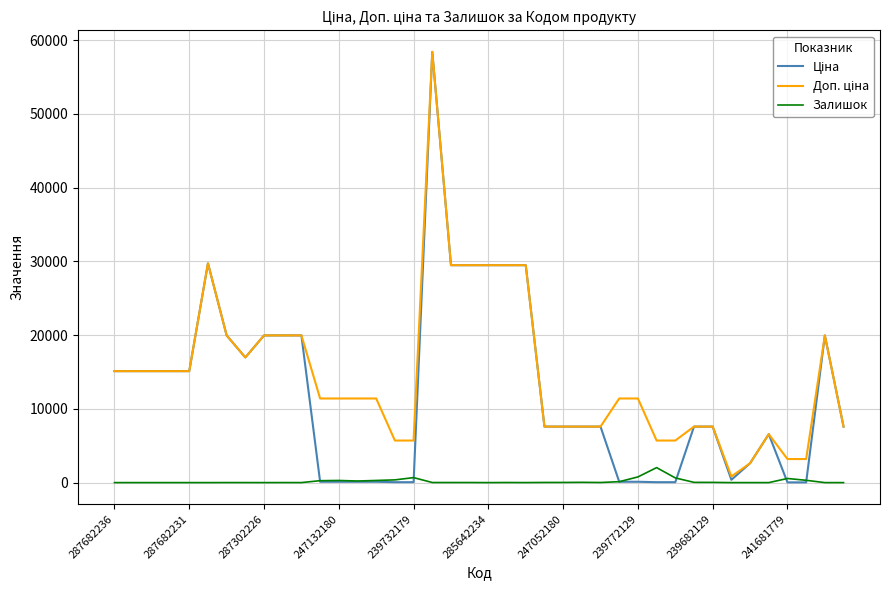

What is the maximum value shown in the chart?

58426.5